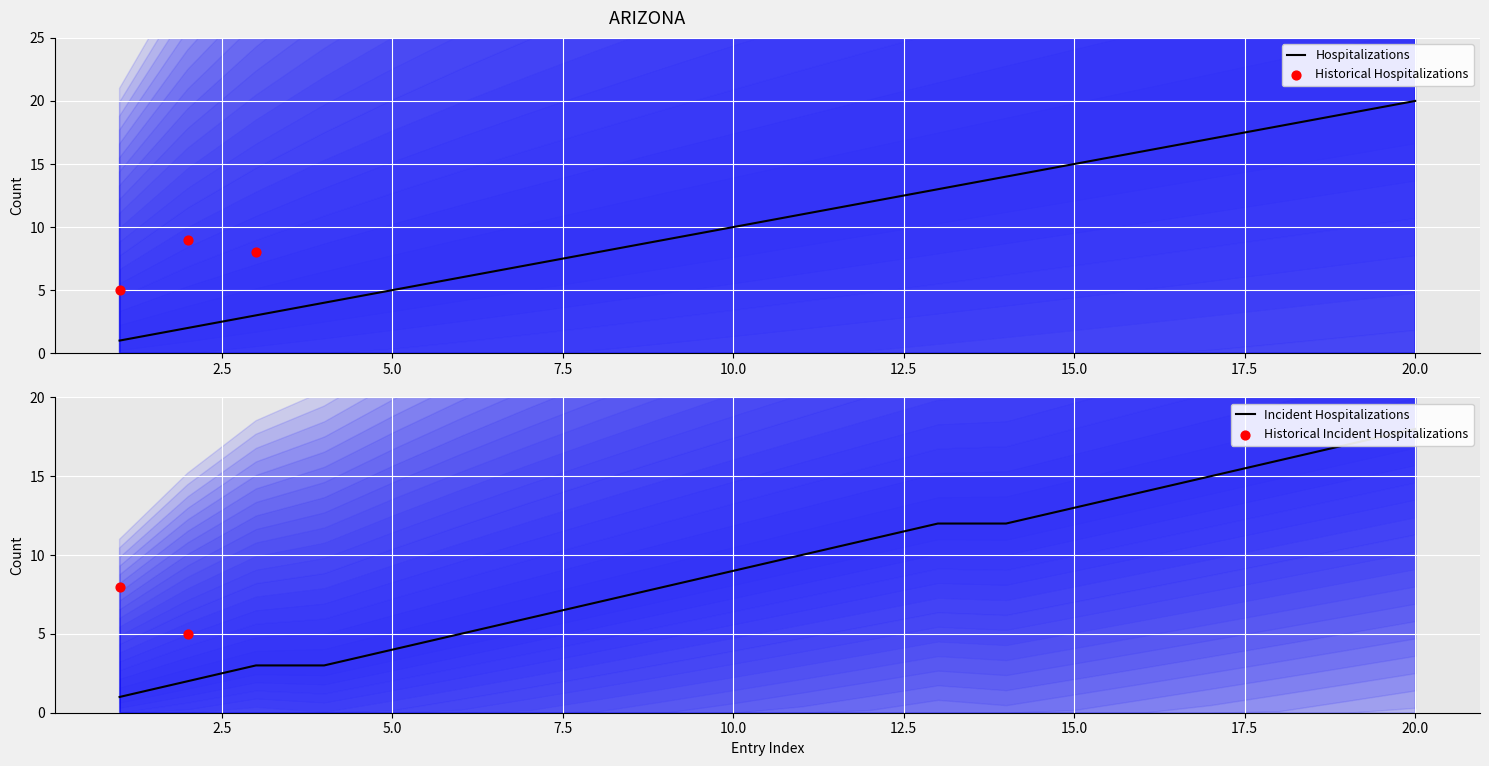

Is it true that Hospitalizations equals 20 at 20.0?

True